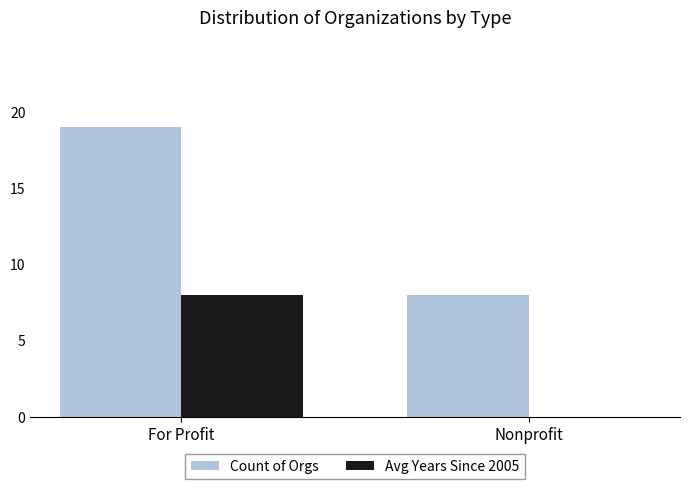

True or false: Count of Orgs has a value of 26 at For Profit.

False